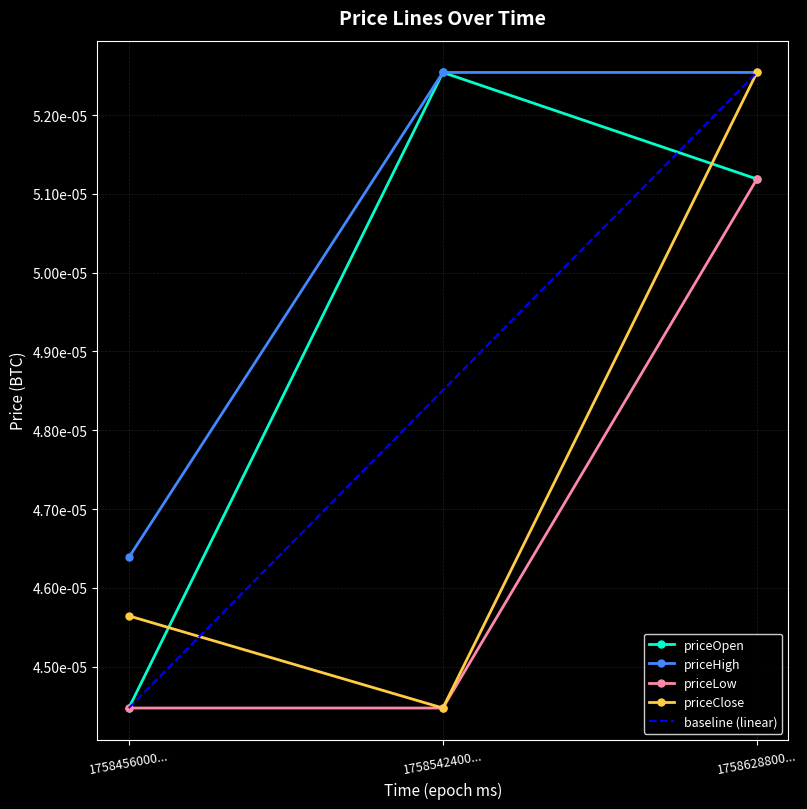

What are all the series names shown in the legend?

priceOpen, priceHigh, priceLow, priceClose, baseline (linear)